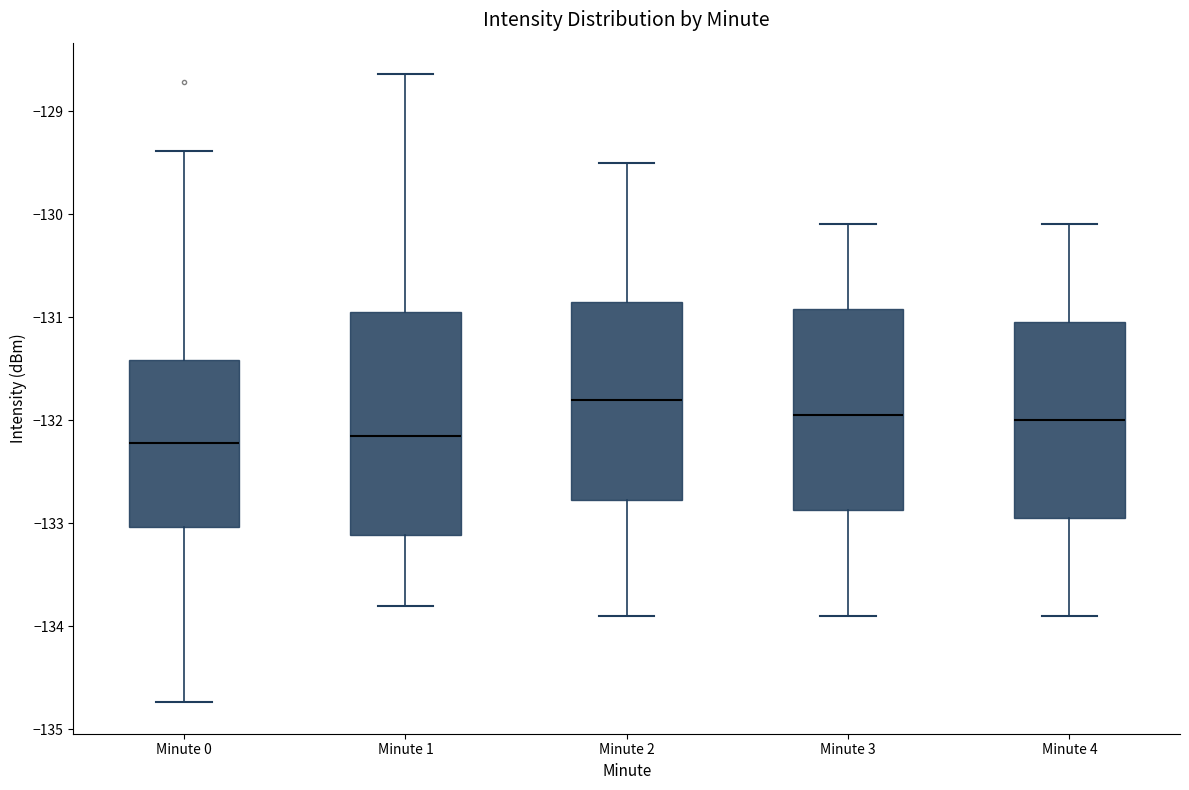

Reading left to right, transcribe this box plot: for each box, give where its median line is, the range the box spans, and where its two whiskers end, as read against the y-axis. The values are not printed on the chart, so give them approximately, as read against the axis.

Minute 0: median -132.2, box -133.0 to -131.4, whiskers -134.7 to -129.4
Minute 1: median -132.1, box -133.1 to -130.9, whiskers -133.8 to -128.6
Minute 2: median -131.8, box -132.8 to -130.8, whiskers -133.9 to -129.5
Minute 3: median -131.9, box -132.9 to -130.9, whiskers -133.9 to -130.1
Minute 4: median -132.0, box -132.9 to -131.0, whiskers -133.9 to -130.1